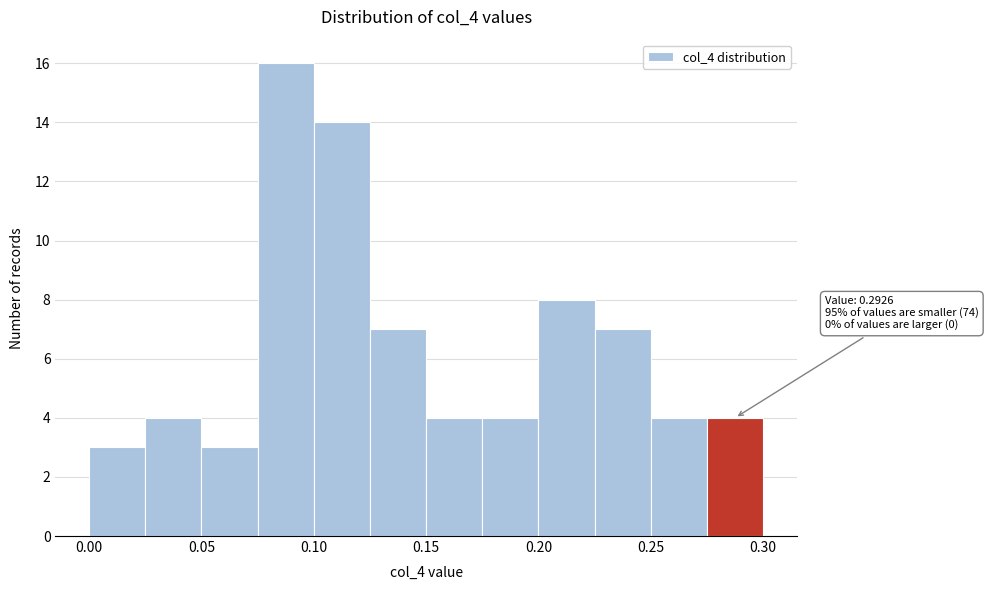

Over which range of the x-axis is the bar tallest?

0.075 to 0.100